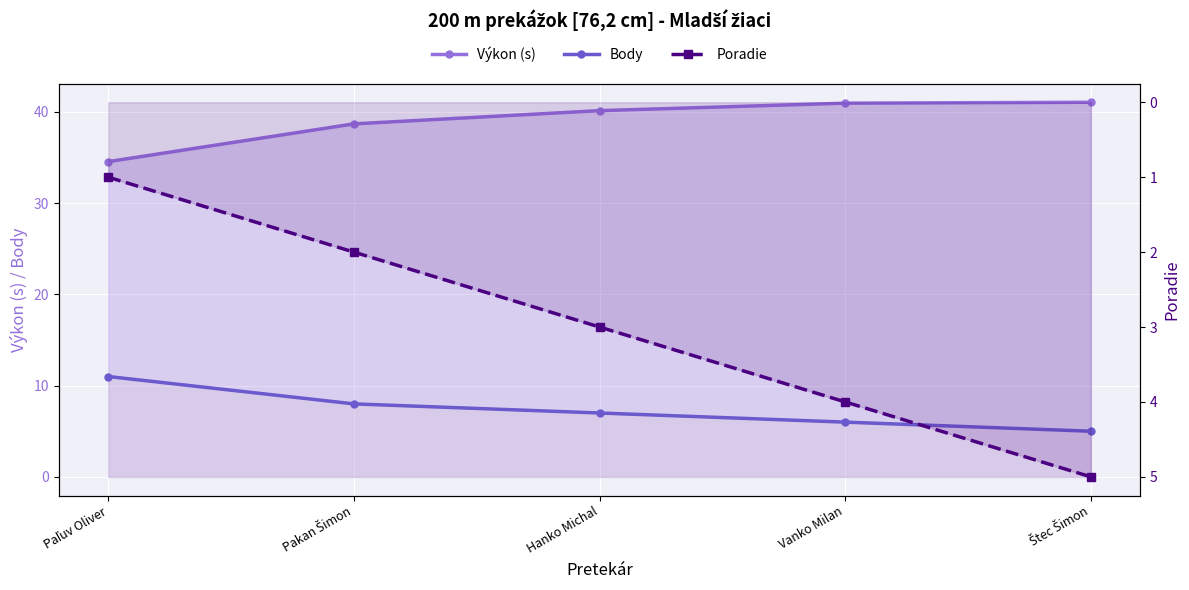

How many lines are shown in the chart?

3